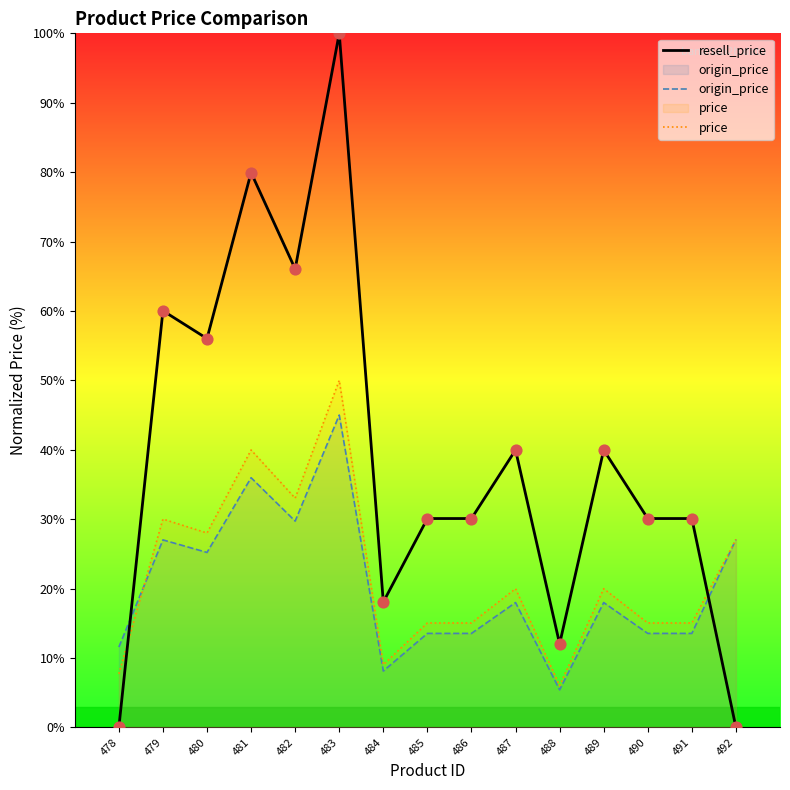

What is the total value across all series at 492?

54.2